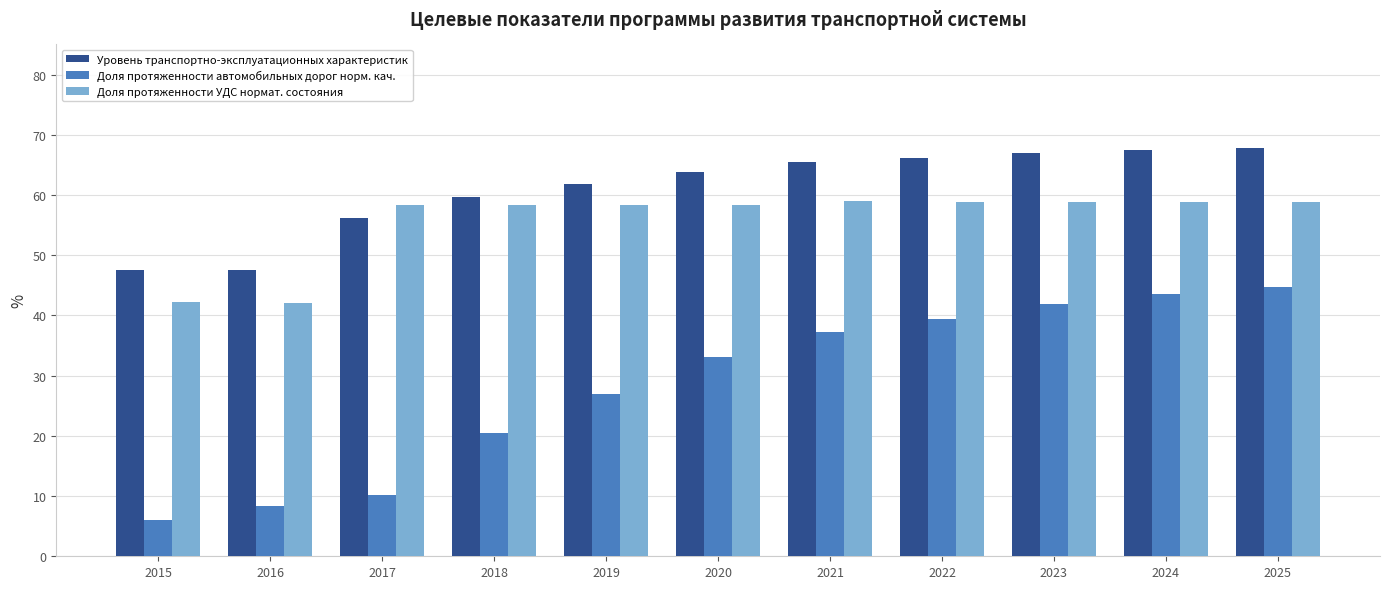

Is it true that Доля протяженности УДС нормат. состояния equals 42.3 at 2015?

True